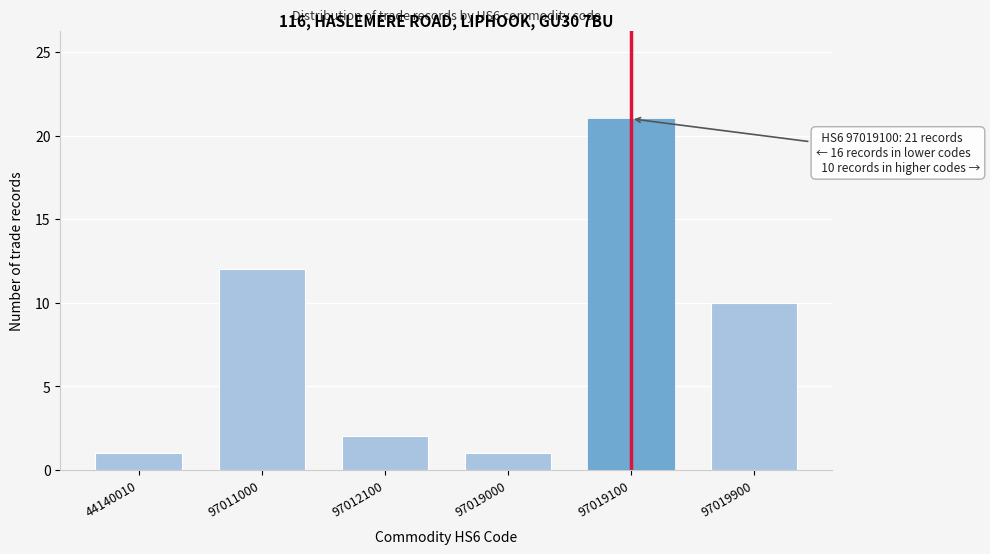

Reading right to left, extract all data points from this chart.

97019900=10	97019100=21	97019000=1	97012100=2	97011000=12	44140010=1